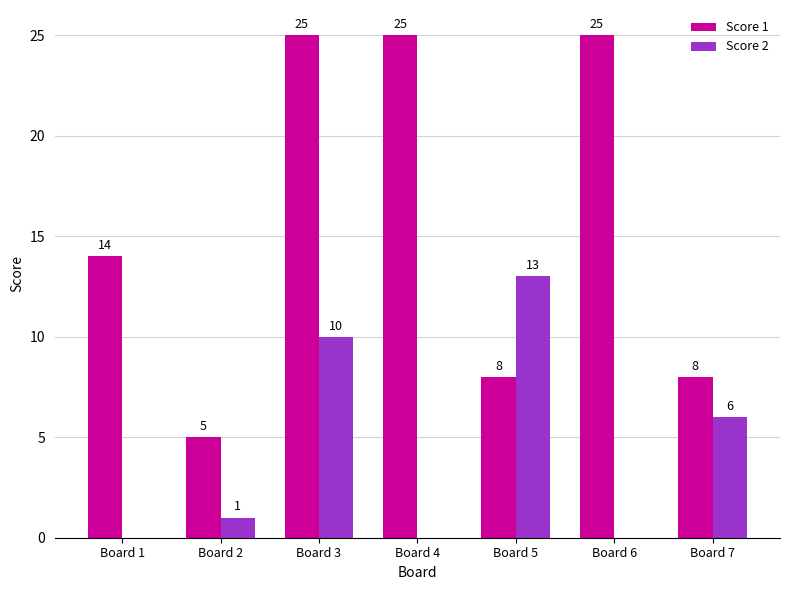

What is the highest value of the Score 1 series?

25